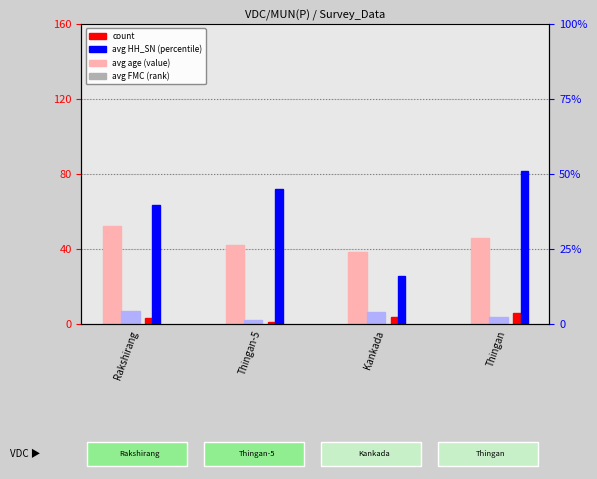

Which series has the largest range (max minus min)?

avg HH_SN